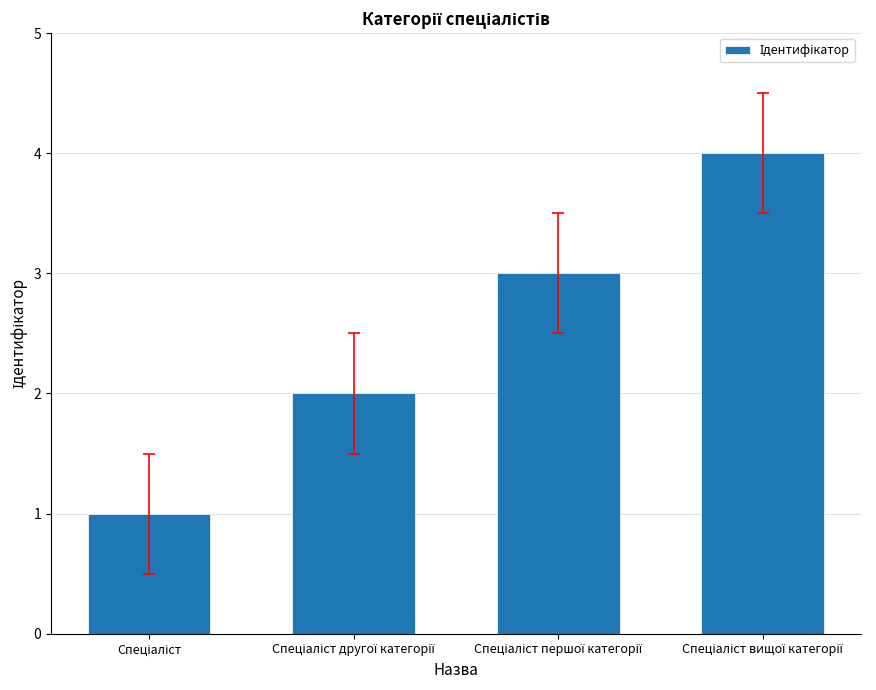

What is the difference between the maximum and minimum values?

3